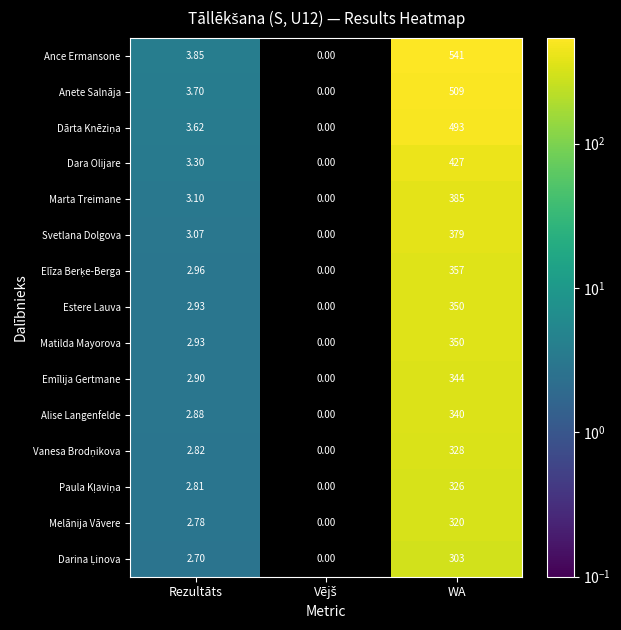

Which series has the largest total across all categories?

Ance Ermansone